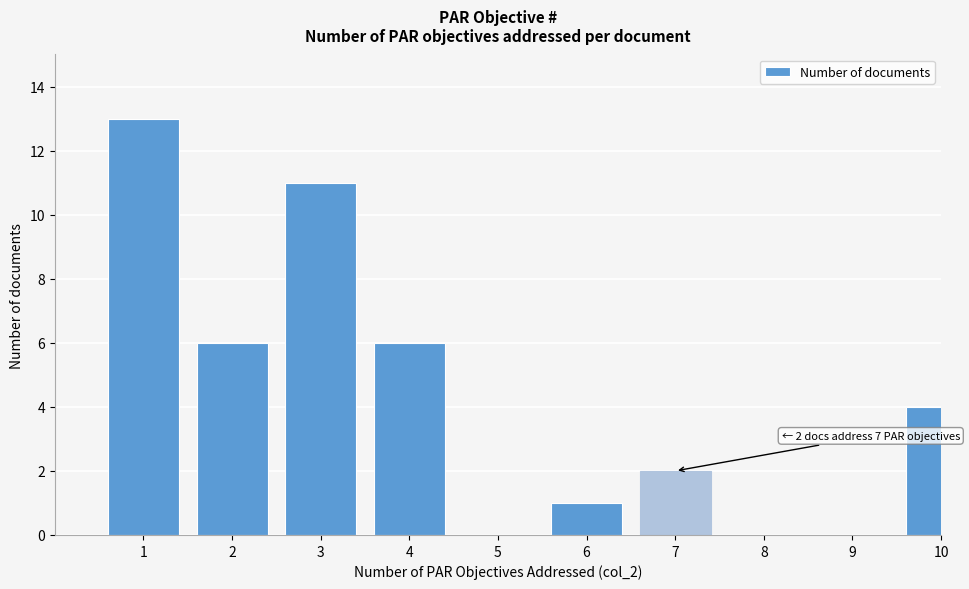

Reading left to right, extract all data points from this chart.

1=13	2=6	3=11	4=6	5=0	6=1	7=2	8=0	9=0	10=4